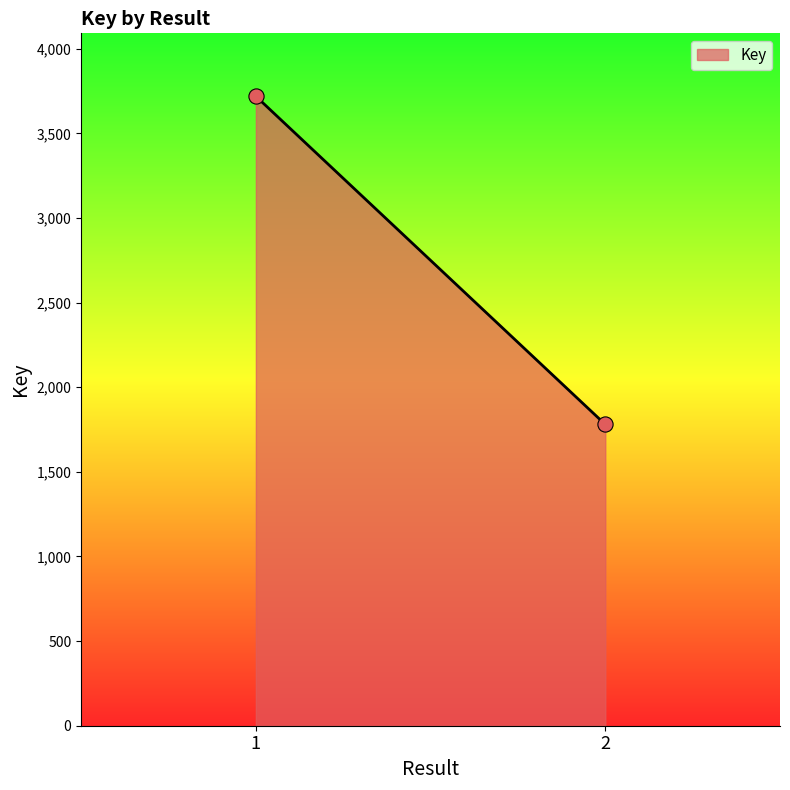

What is the average Y value?

2750